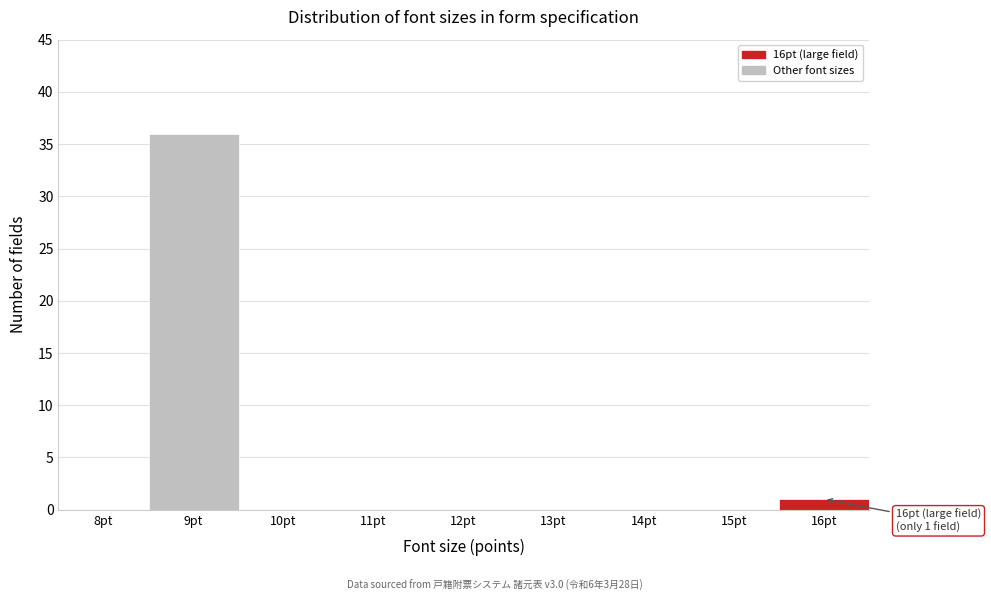

Reading left to right, extract all data points from this chart.

8pt=0	9pt=36	10pt=0	11pt=0	12pt=0	13pt=0	14pt=0	15pt=0	16pt=1